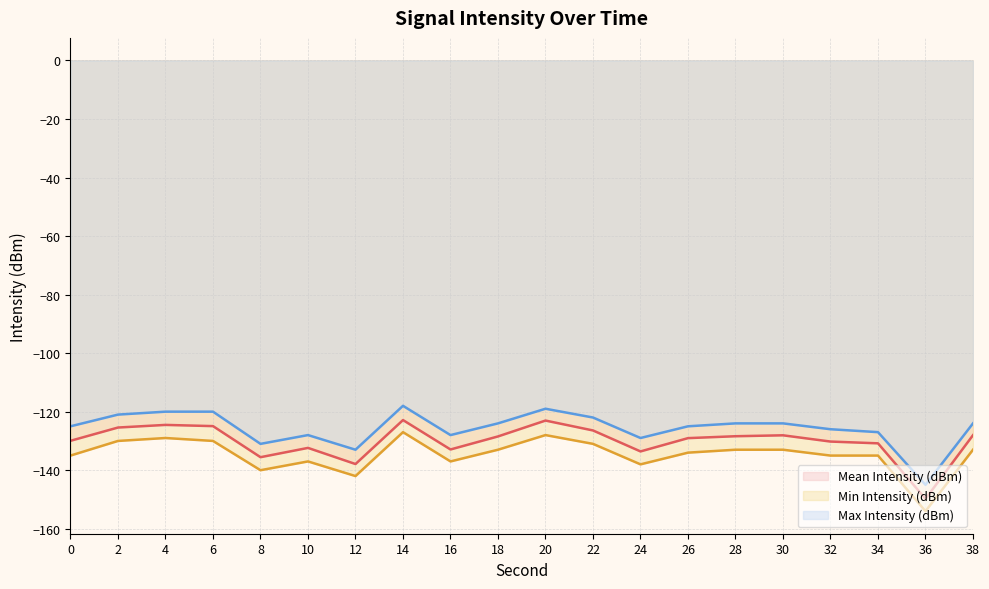

Reading right to left, transcribe all the data shown in this chart.

Mean Intensity (dBm) line: -128.0	-149.8	-130.8	-130.2	-128.1	-128.4	-129.0	-133.6	-126.4	-123.0	-128.5	-132.9	-122.9	-137.9	-132.4	-135.6	-124.9	-124.5	-125.4	-130.0
Min Intensity (dBm) line: -133.0	-154.0	-135.0	-135.0	-133.0	-133.0	-134.0	-138.0	-131.0	-128.0	-133.0	-137.0	-127.0	-142.0	-137.0	-140.0	-130.0	-129.0	-130.0	-135.0
Max Intensity (dBm) line: -124.0	-145.0	-127.0	-126.0	-124.0	-124.0	-125.0	-129.0	-122.0	-119.0	-124.0	-128.0	-118.0	-133.0	-128.0	-131.0	-120.0	-120.0	-121.0	-125.0